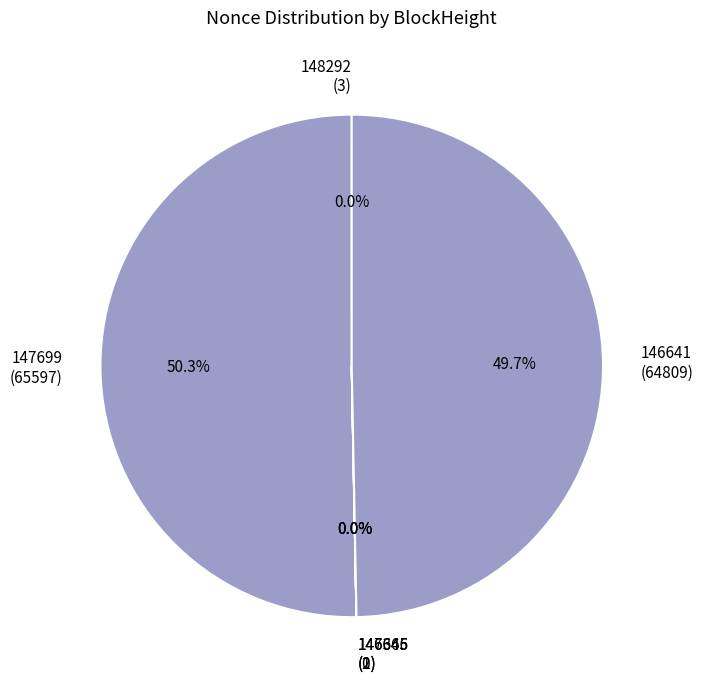

How many segments does this pie chart have?

6